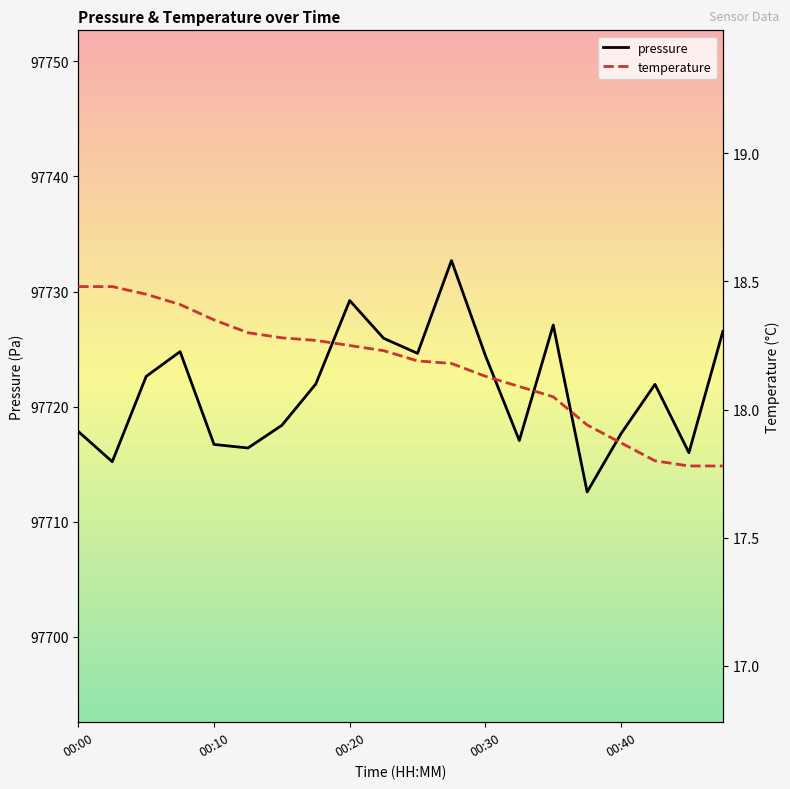

What is the minimum value for pressure?

97712.6